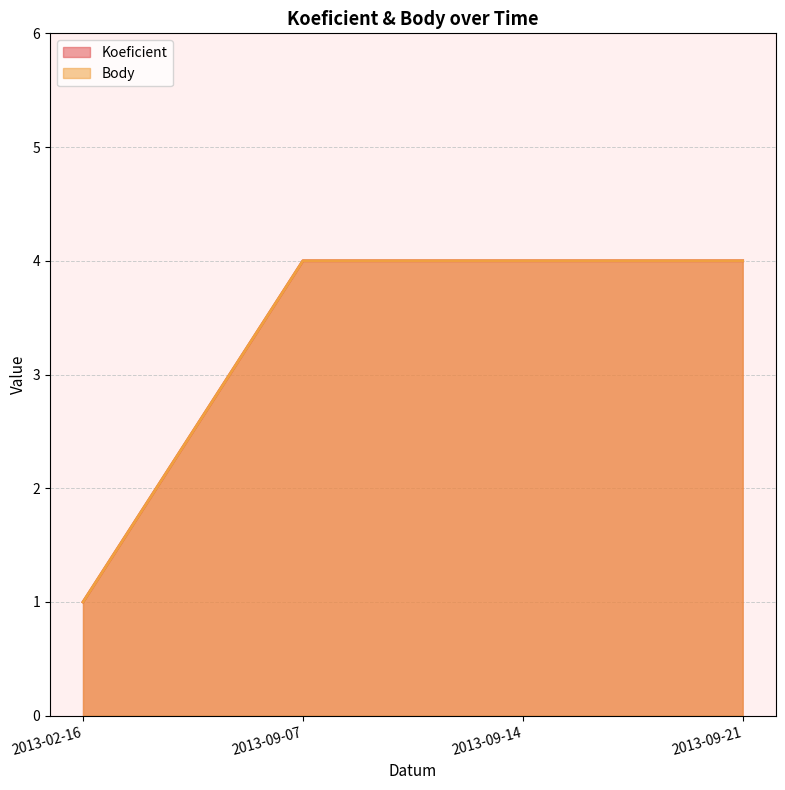

At 2013-02-16, list the series in order from largest to smallest.

Koeficient, Body